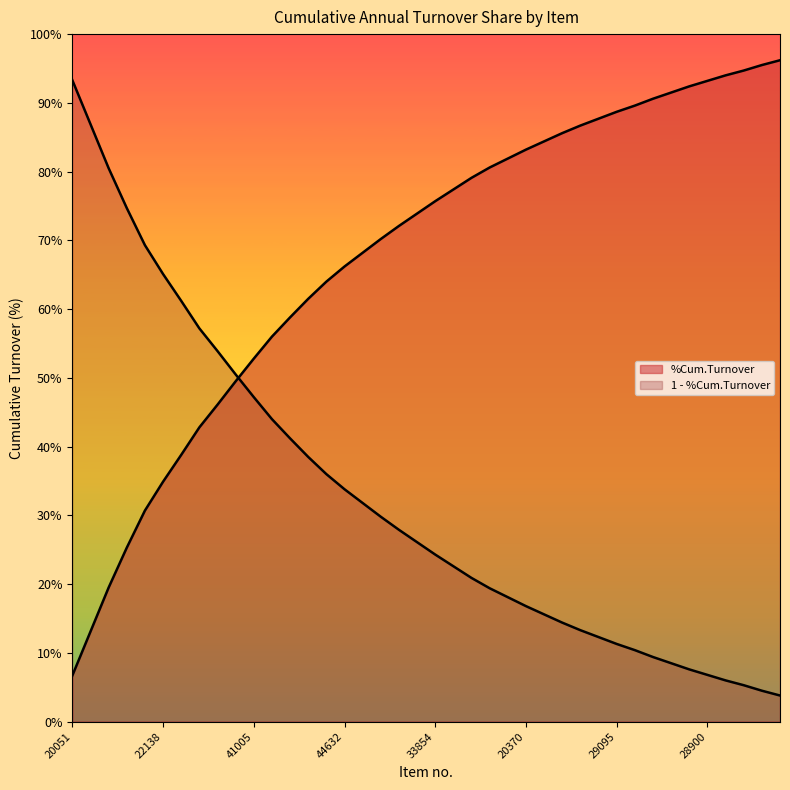

What is the difference between the maximum and minimum values?

0.9